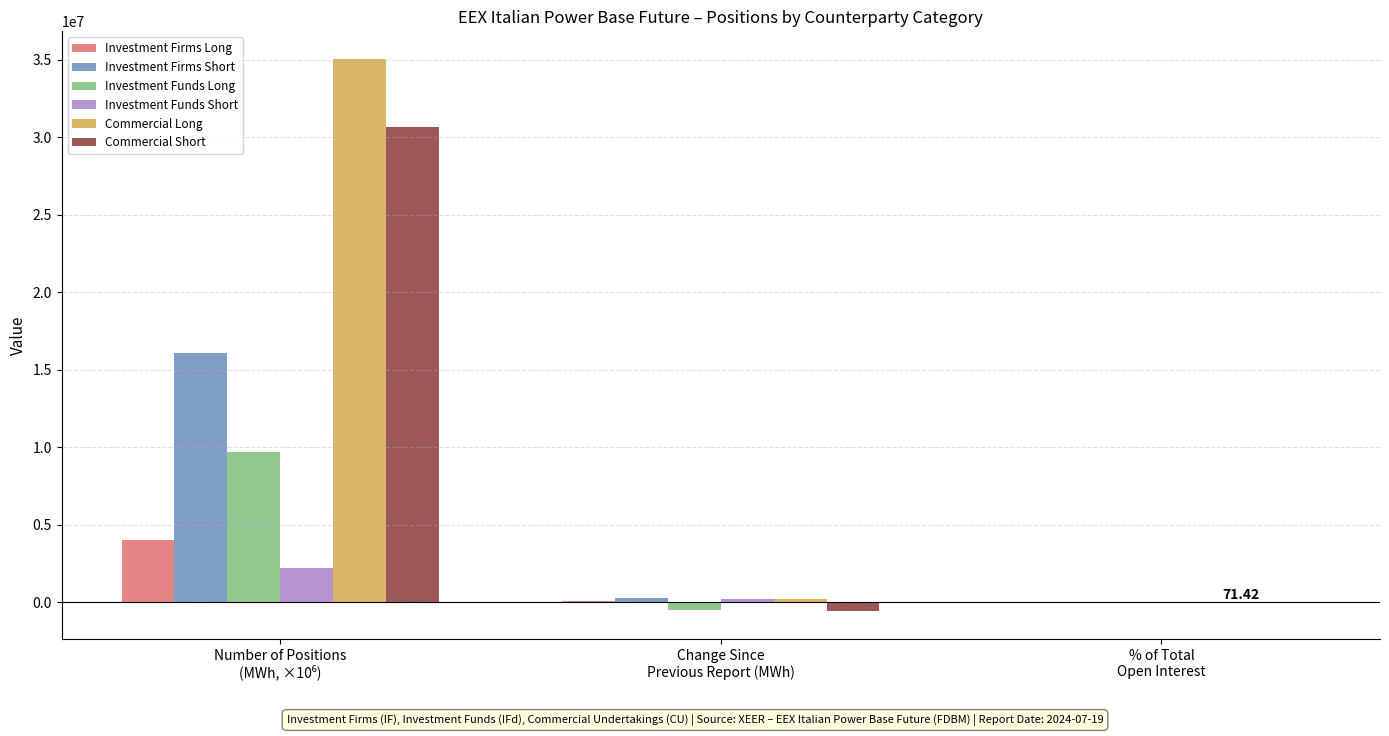

Which series has the largest total across all categories?

Commercial Long